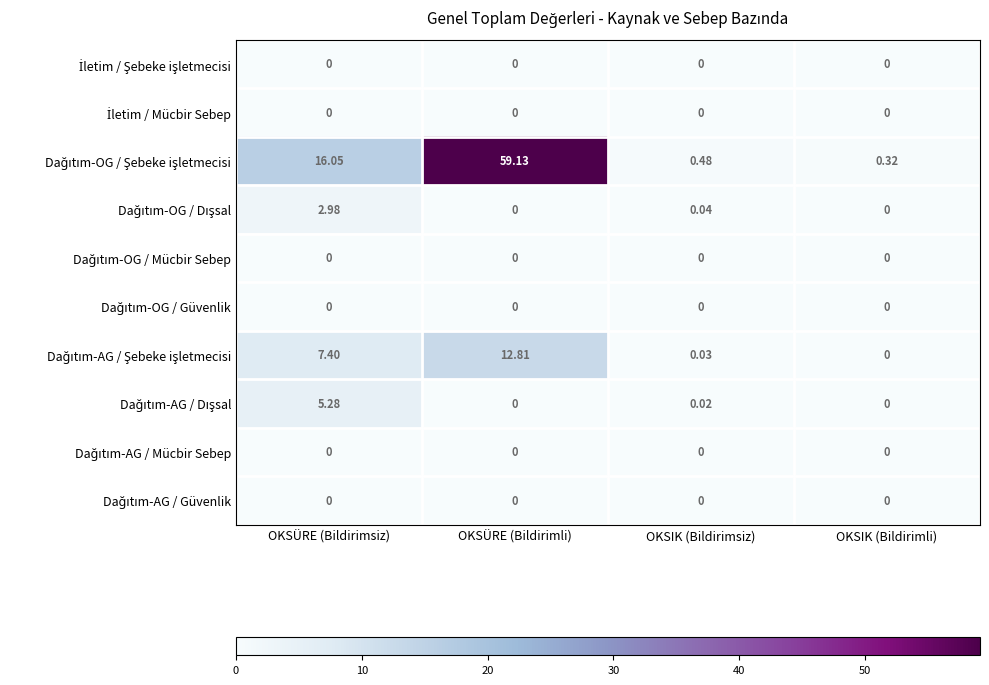

At which category is the sum across all series the highest?

OKSÜRE (Bildirimli)